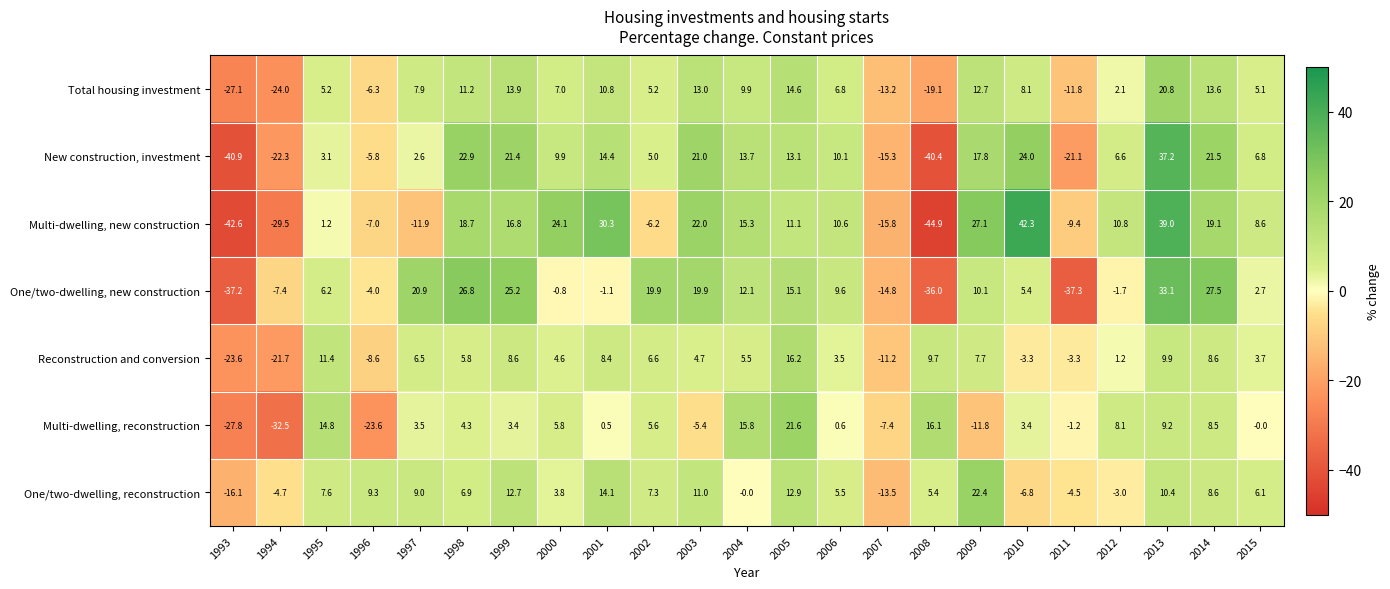

At how many categories does at least one series exceed 0?

19